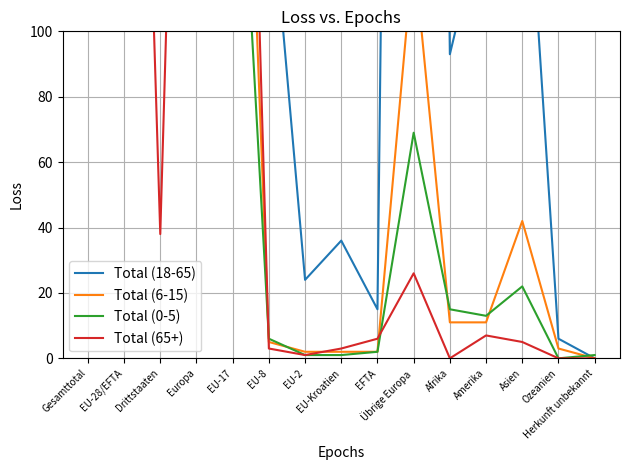

Does the chart display data point markers on the line(s)?

No